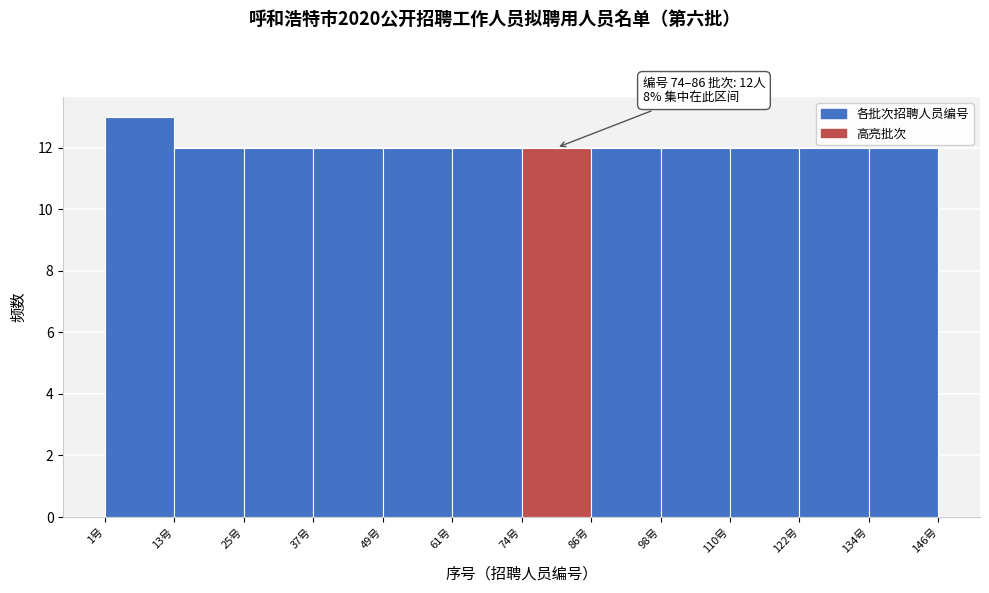

Over which range of the x-axis is the bar tallest?

2 to 14